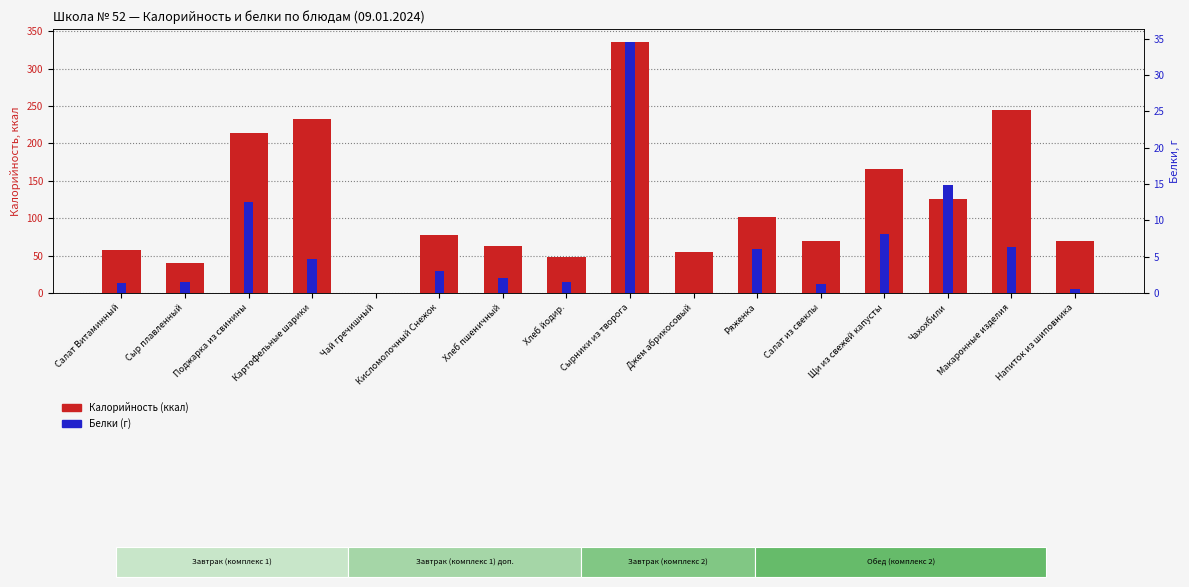

What is the maximum value for Калорийность?

336.2